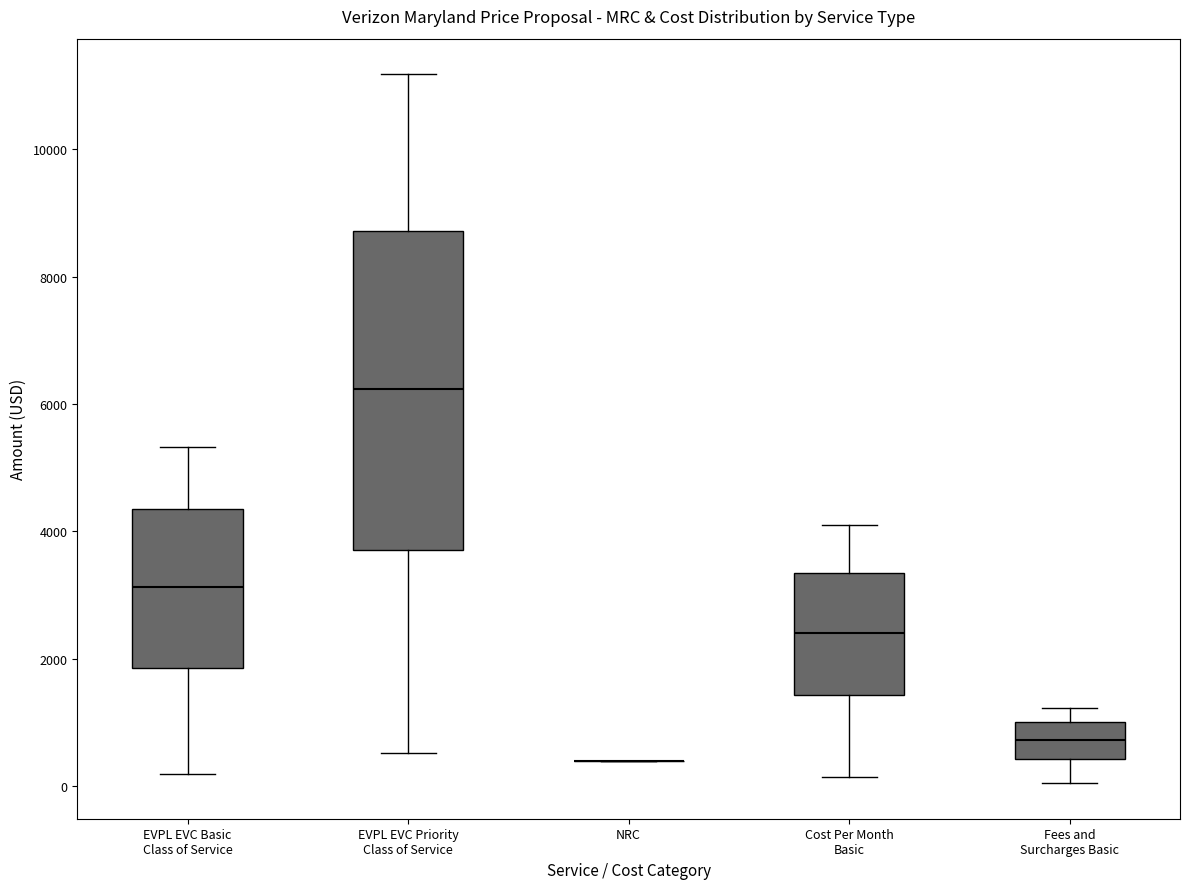

Reading left to right, transcribe this box plot: for each box, give where its median line is, the range the box spans, and where its two whiskers end, as read against the y-axis. The values are not printed on the chart, so give them approximately, as read against the axis.

EVPL EVC Basic Class of Service: median 3200, box 1800 to 4400, whiskers 200 to 5400
EVPL EVC Priority Class of Service: median 6200, box 3800 to 8800, whiskers 600 to 11200
NRC: box collapsed to a line at 400, whiskers 400 to 400
Cost Per Month Basic: median 2400, box 1400 to 3400, whiskers 200 to 4200
Fees and Surcharges Basic: median 800, box 400 to 1000, whiskers 0 to 1200